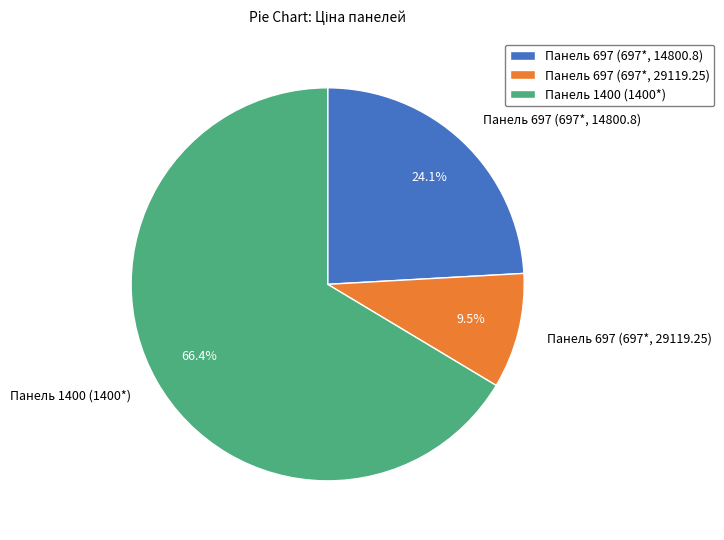

Does any single category account for the majority?

Yes